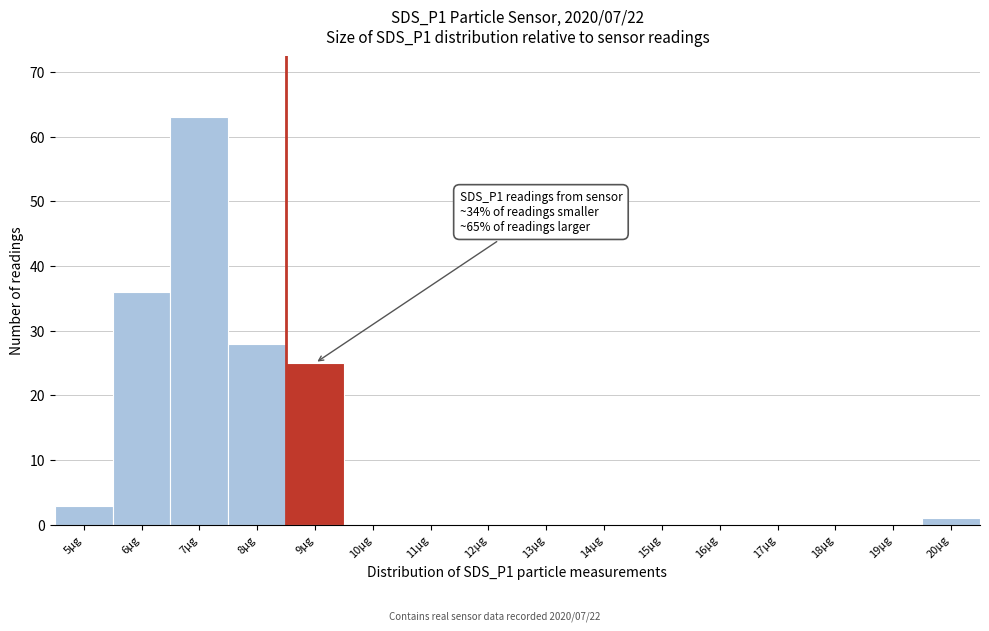

Reading left to right, list all the values displayed in this chart.

5µg=3	6µg=36	7µg=63	8µg=28	9µg=25	10µg=0	11µg=0	12µg=0	13µg=0	14µg=0	15µg=0	16µg=0	17µg=0	18µg=0	19µg=0	20µg=1